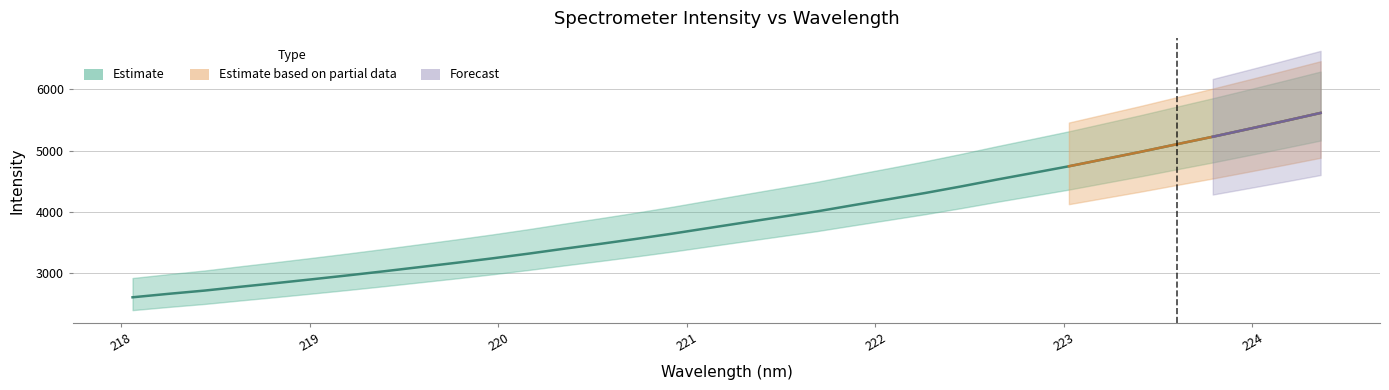

At which label does the data first exceed 3830?

221.3083